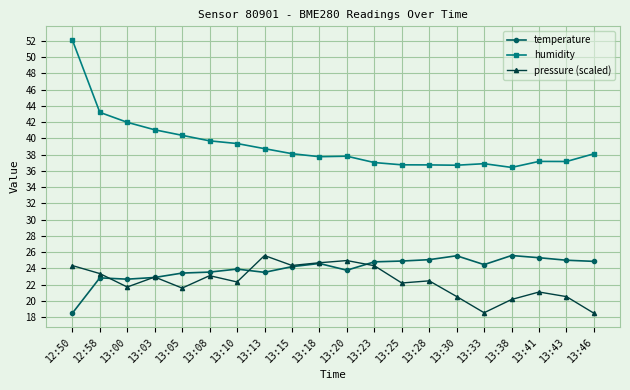

Between 13:10 and 13:30, which series saw the biggest shift?

humidity